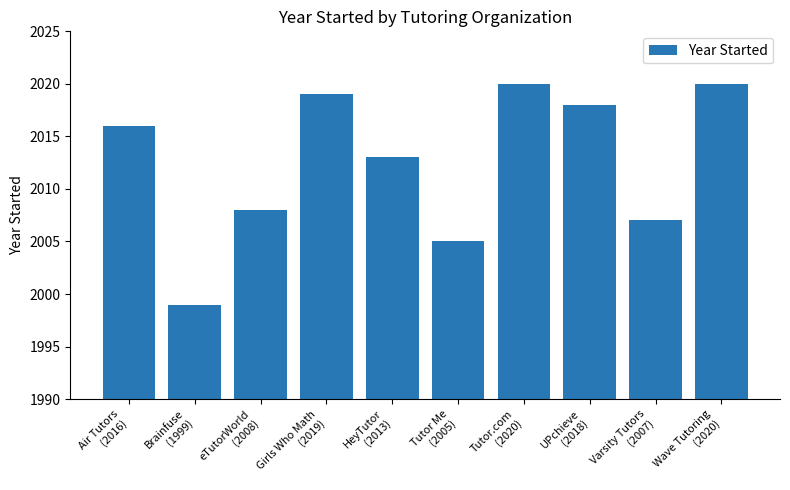

Is it true that the value at Brainfuse
(1999) is 1999?

True